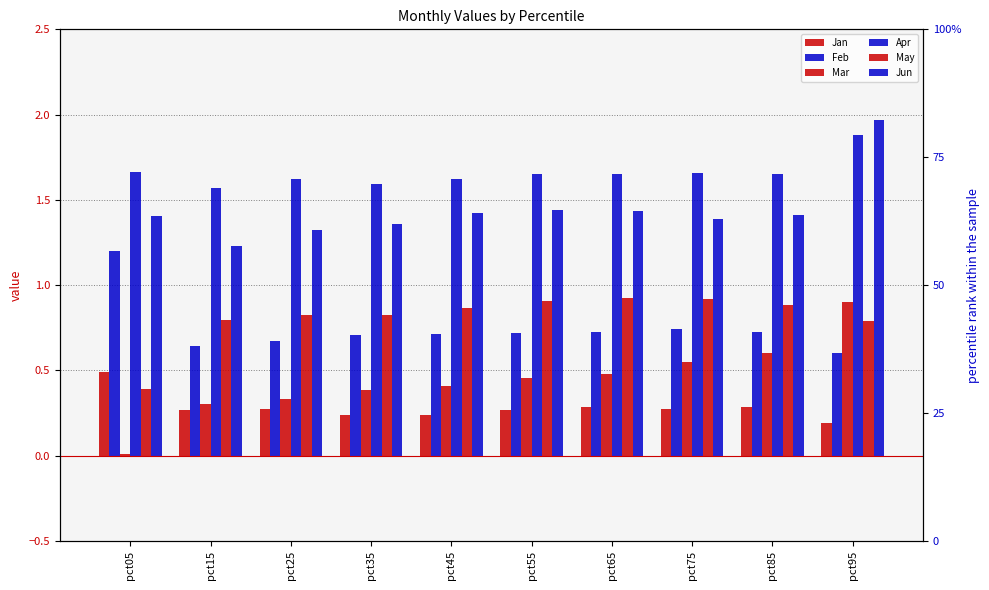

True or false: Jan has a value of 0.1 at pct25.

False